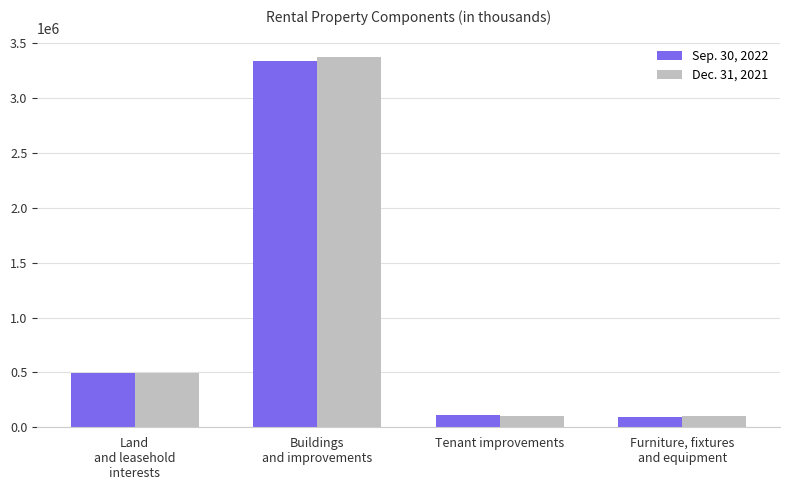

Count the number of data series in this chart.

2